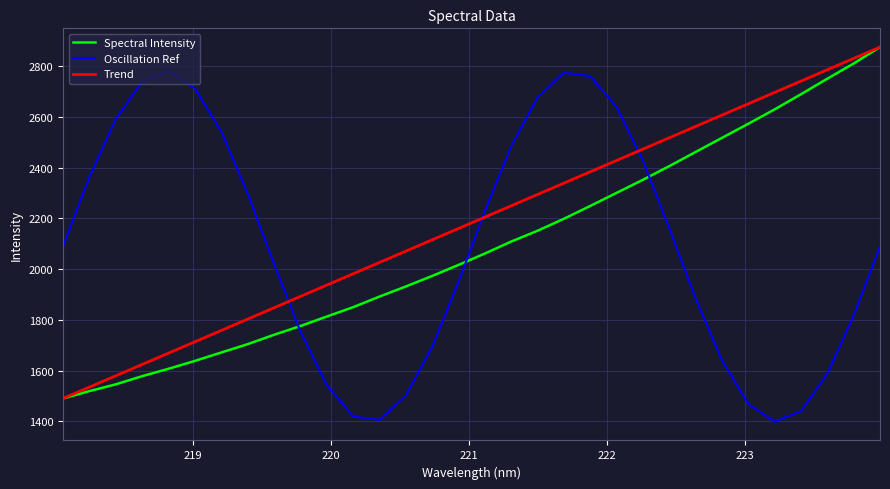

Which series has the largest total across all categories?

Trend